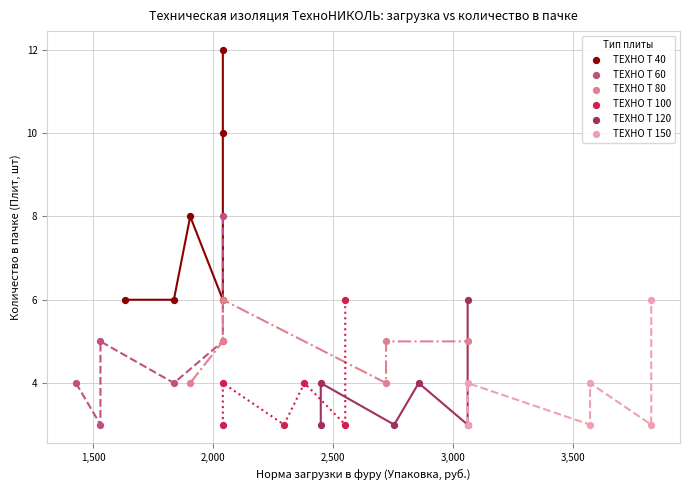

Which series has the widest spread of Y values?

ТЕХНО Т 40